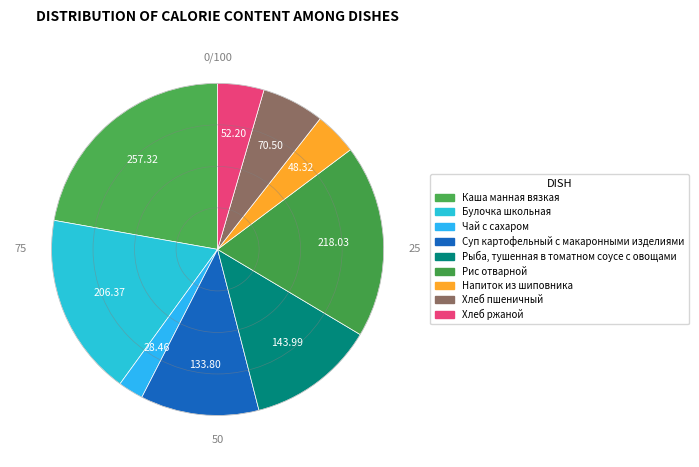

Count the number of slices in the pie.

9